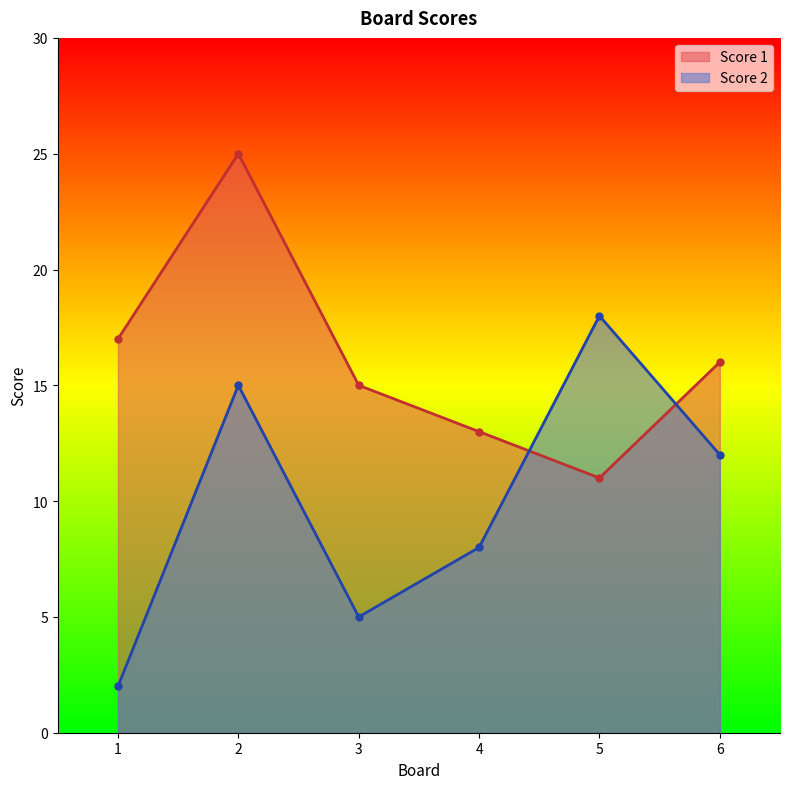

Does the chart display data point markers on the line(s)?

Yes